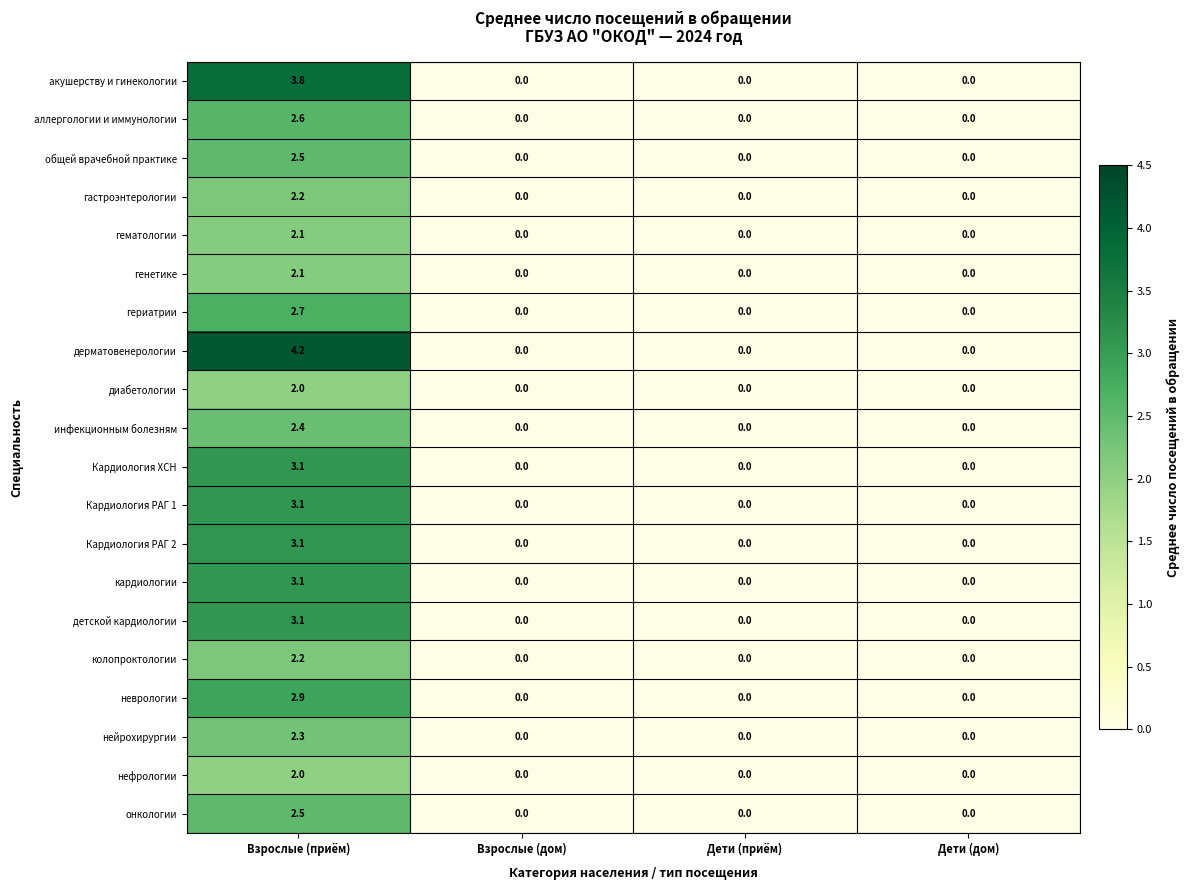

Which series changed the most between Взрослые (приём) and Взрослые (дом)?

дерматовенерологии